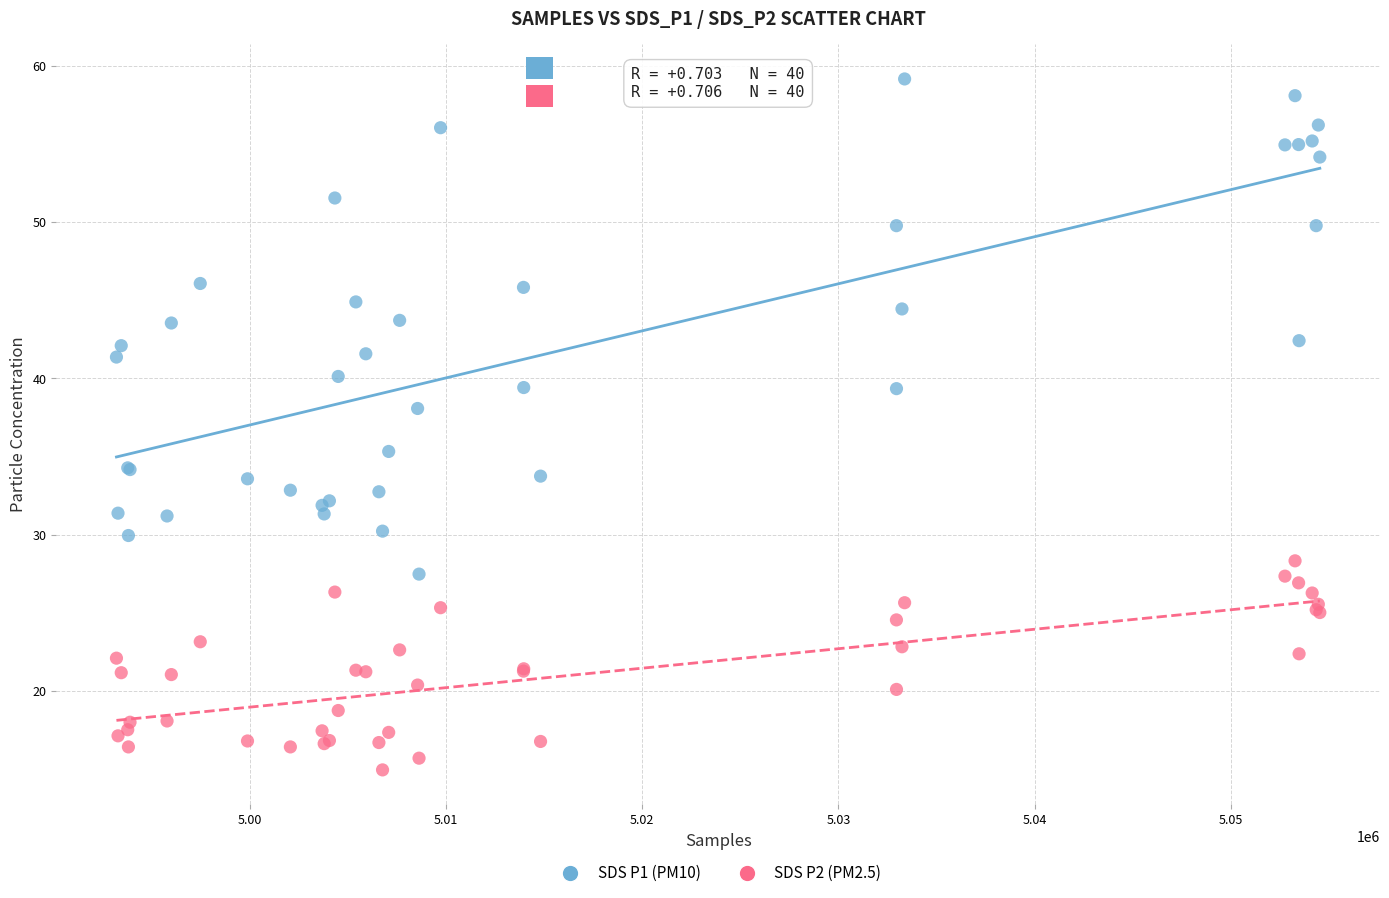

Which series has the largest Y range (max minus min)?

SDS P1 (PM10)